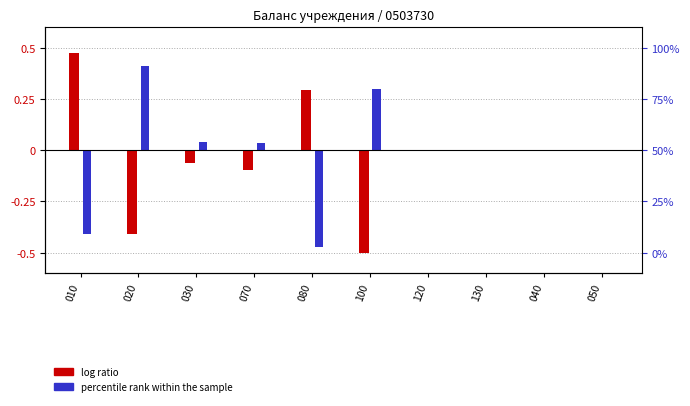

The percentile rank within the sample series shows 0.6 at 050. True or false?

False